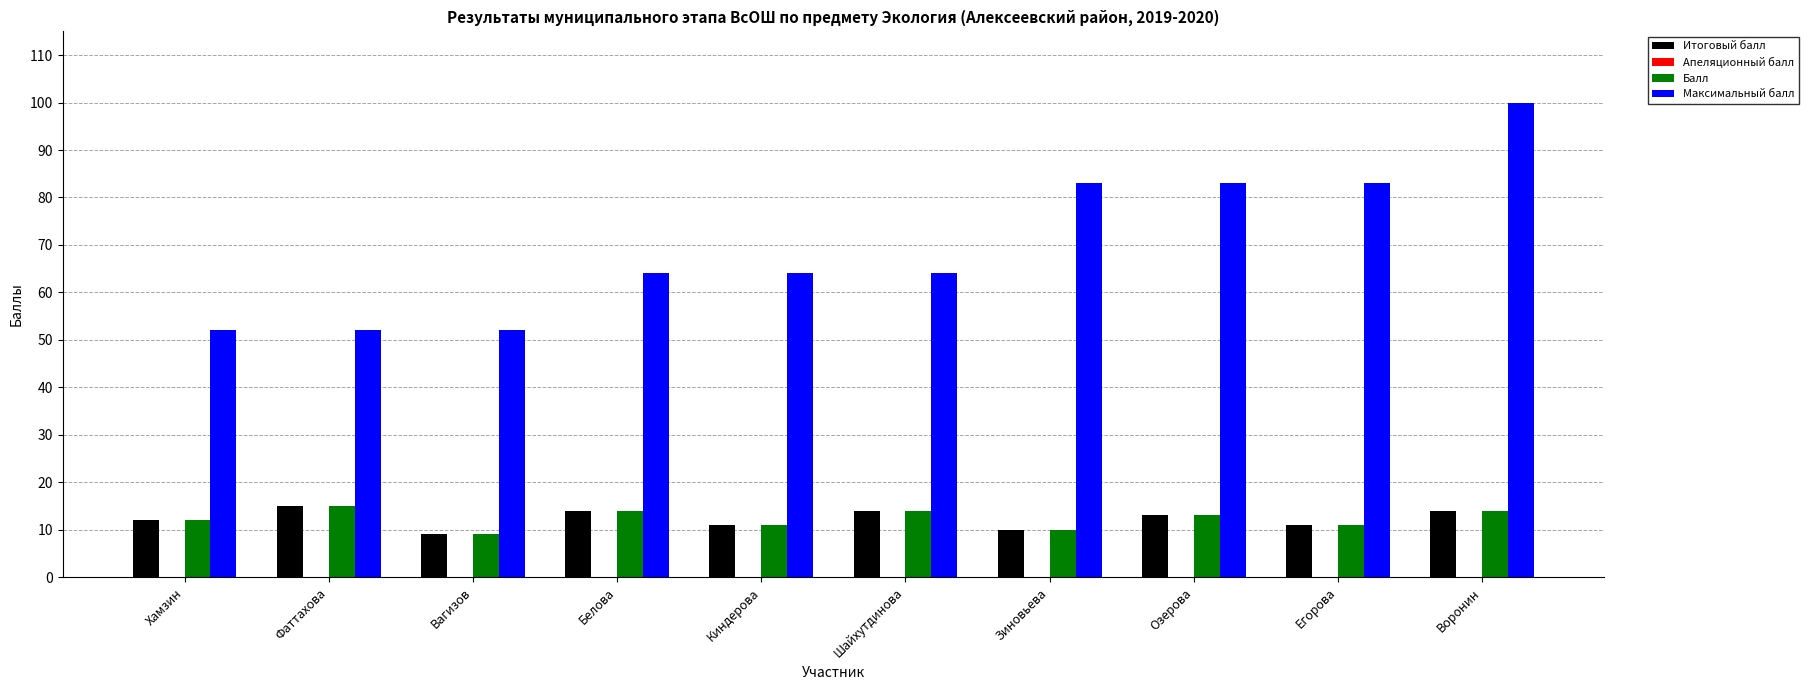

At which label is Балл closest to 12?

Хамзин